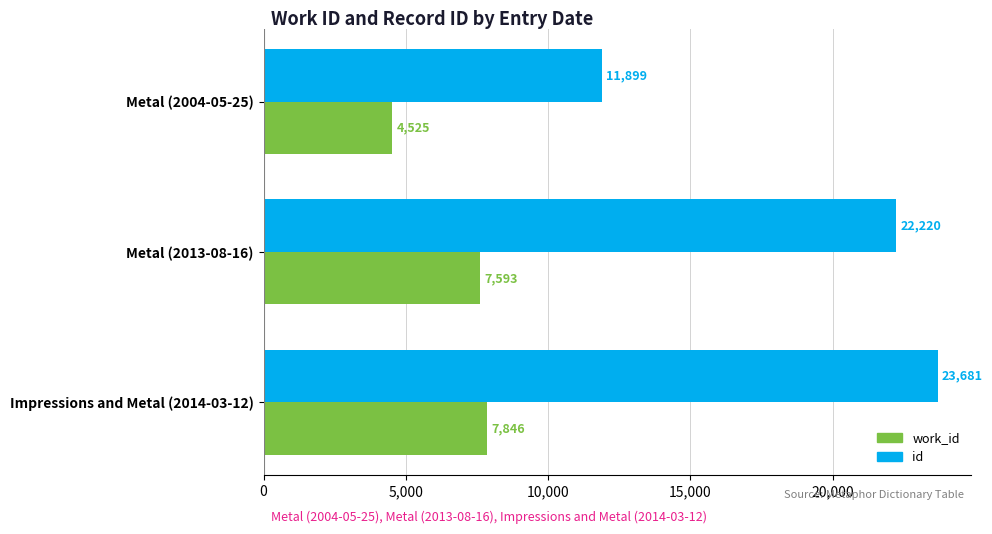

At which category is the sum across all series the highest?

Impressions and Metal (2014-03-12)